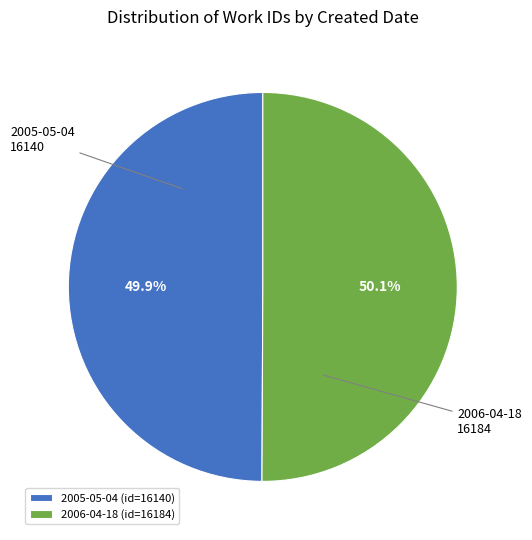

Is it true that 2005-05-04 is 56% of the pie?

False